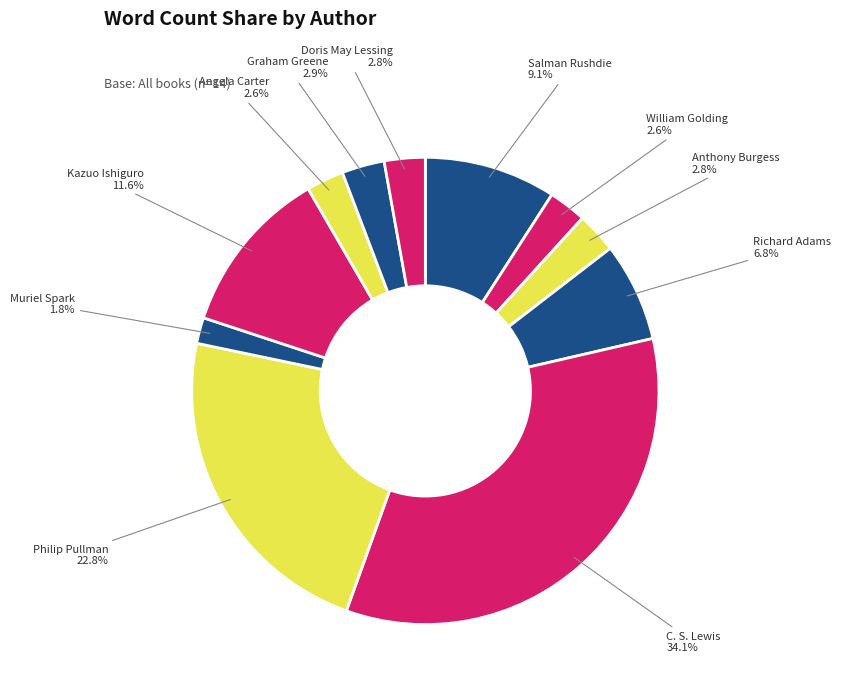

To the nearest percent, what is the average slice percentage?

9%